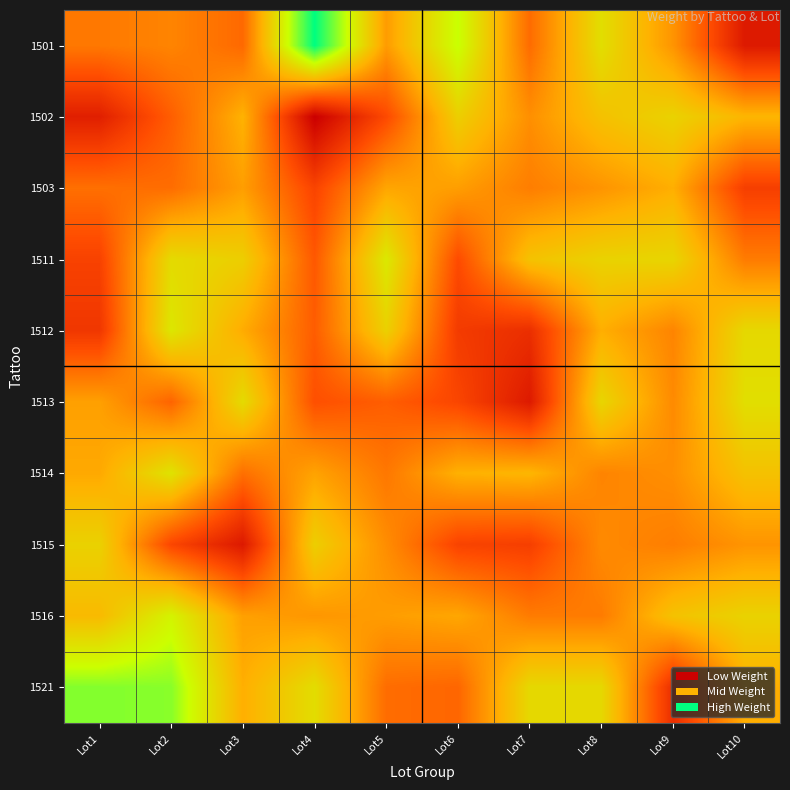

Reading left to right, extract all data points from this chart.

1501: Lot1=1149	Lot2=1161	Lot3=1133	Lot4=1415	Lot5=1185	Lot6=1313	Lot7=1136	Lot8=1267	Lot9=1177	Lot10=1036
1502: Lot1=1043	Lot2=1122	Lot3=1208	Lot4=1000	Lot5=1100	Lot6=1246	Lot7=1172	Lot8=1228	Lot9=1251	Lot10=1212
1503: Lot1=1140	Lot2=1137	Lot3=1187	Lot4=1093	Lot5=1195	Lot6=1187	Lot7=1154	Lot8=1177	Lot9=1204	Lot10=1086
1511: Lot1=1090	Lot2=1262	Lot3=1245	Lot4=1116	Lot5=1281	Lot6=1102	Lot7=1229	Lot8=1251	Lot9=1255	Lot10=1152
1512: Lot1=1075	Lot2=1278	Lot3=1201	Lot4=1121	Lot5=1248	Lot6=1081	Lot7=1064	Lot8=1204	Lot9=1161	Lot10=1259
1513: Lot1=1189	Lot2=1128	Lot3=1262	Lot4=1107	Lot5=1122	Lot6=1095	Lot7=1036	Lot8=1255	Lot9=1167	Lot10=1267
1514: Lot1=1198	Lot2=1273	Lot3=1140	Lot4=1192	Lot5=1148	Lot6=1206	Lot7=1212	Lot8=1161	Lot9=1172	Lot10=1228
1515: Lot1=1250	Lot2=1096	Lot3=1035	Lot4=1245	Lot5=1170	Lot6=1092	Lot7=1086	Lot8=1167	Lot9=1154	Lot10=1177
1516: Lot1=1218	Lot2=1295	Lot3=1189	Lot4=1179	Lot5=1186	Lot6=1196	Lot7=1152	Lot8=1152	Lot9=1229	Lot10=1251
1521: Lot1=1348	Lot2=1345	Lot3=1204	Lot4=1265	Lot5=1137	Lot6=1130	Lot7=1259	Lot8=1259	Lot9=1064	Lot10=1204